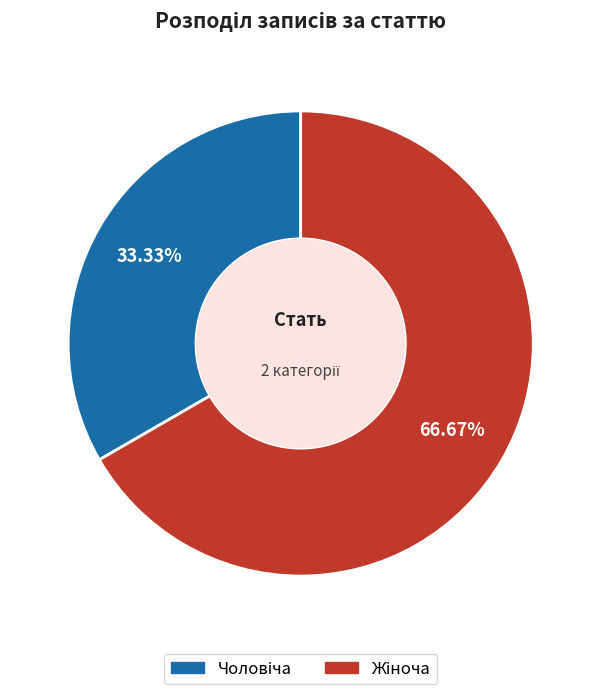

Is there any slice that represents more than half of the pie?

Yes